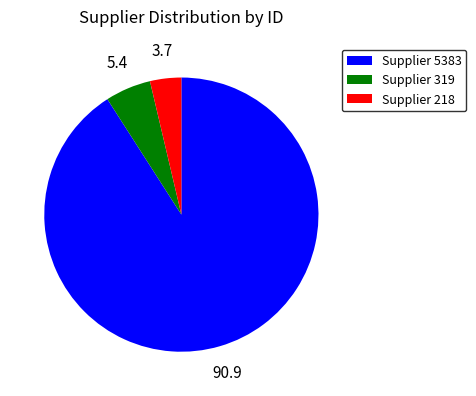

Do Supplier 218 and Supplier 5383 together represent more than half of the pie?

Yes